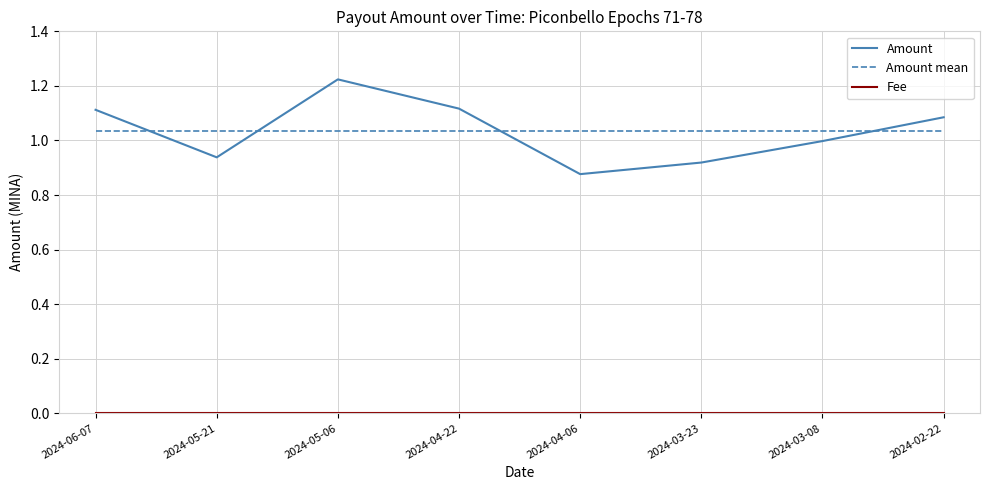

Which series has the widest spread of values?

Amount